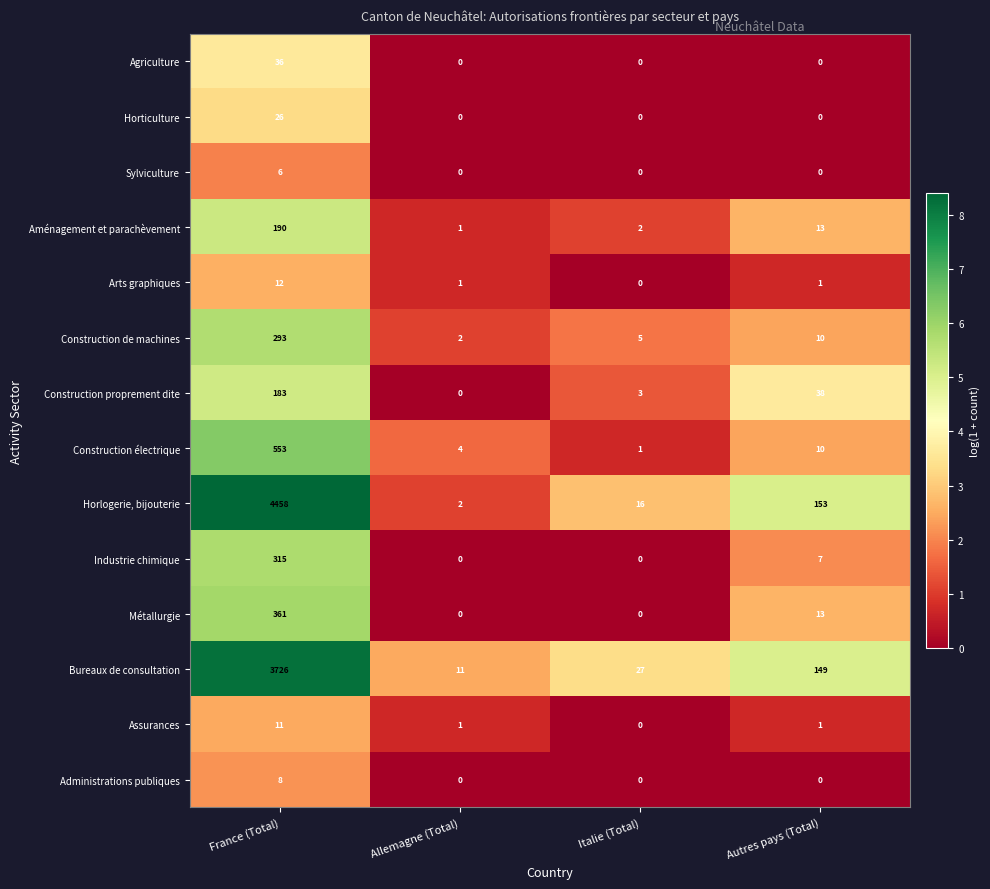

List the series in order of their peak value, highest first.

Horlogerie, bijouterie, Bureaux de consultation, Construction électrique, Métallurgie, Industrie chimique, Construction de machines, Aménagement et parachèvement, Construction proprement dite, Agriculture, Horticulture, Arts graphiques, Assurances, Administrations publiques, Sylviculture